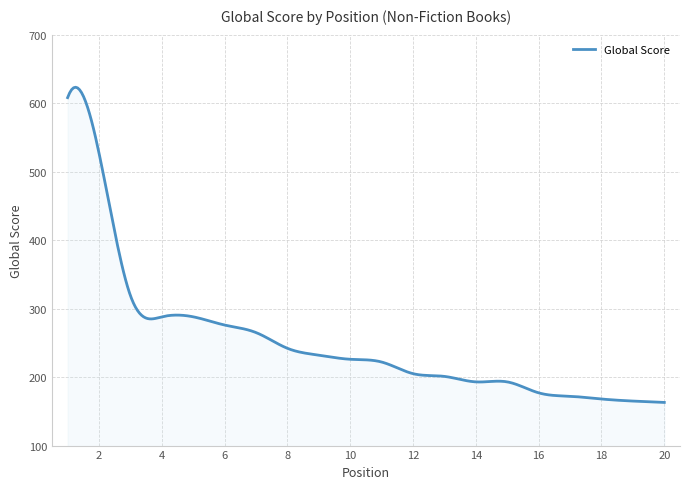

How many categories are shown in the chart?

300